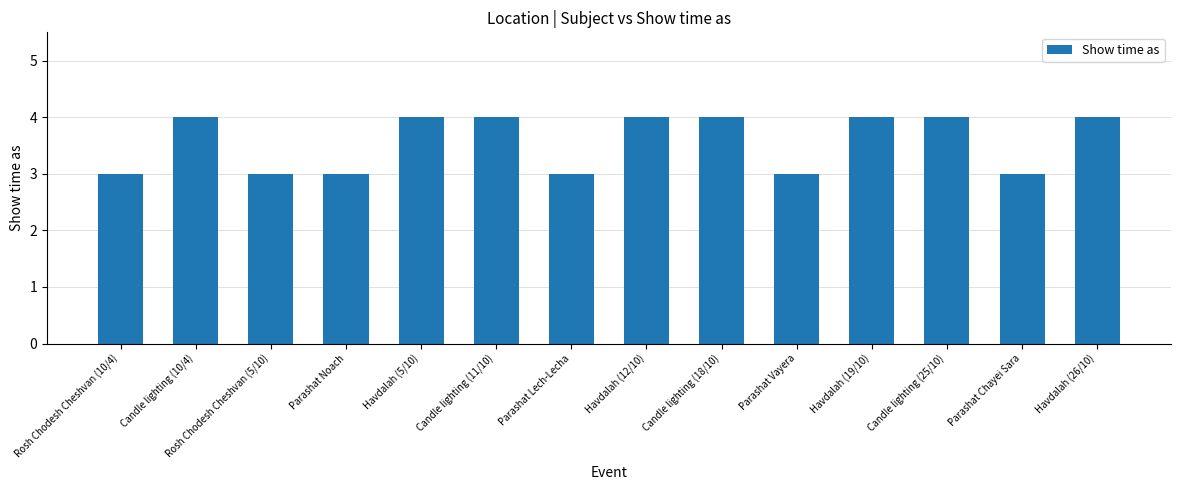

Read the value at Parashat Noach.

3